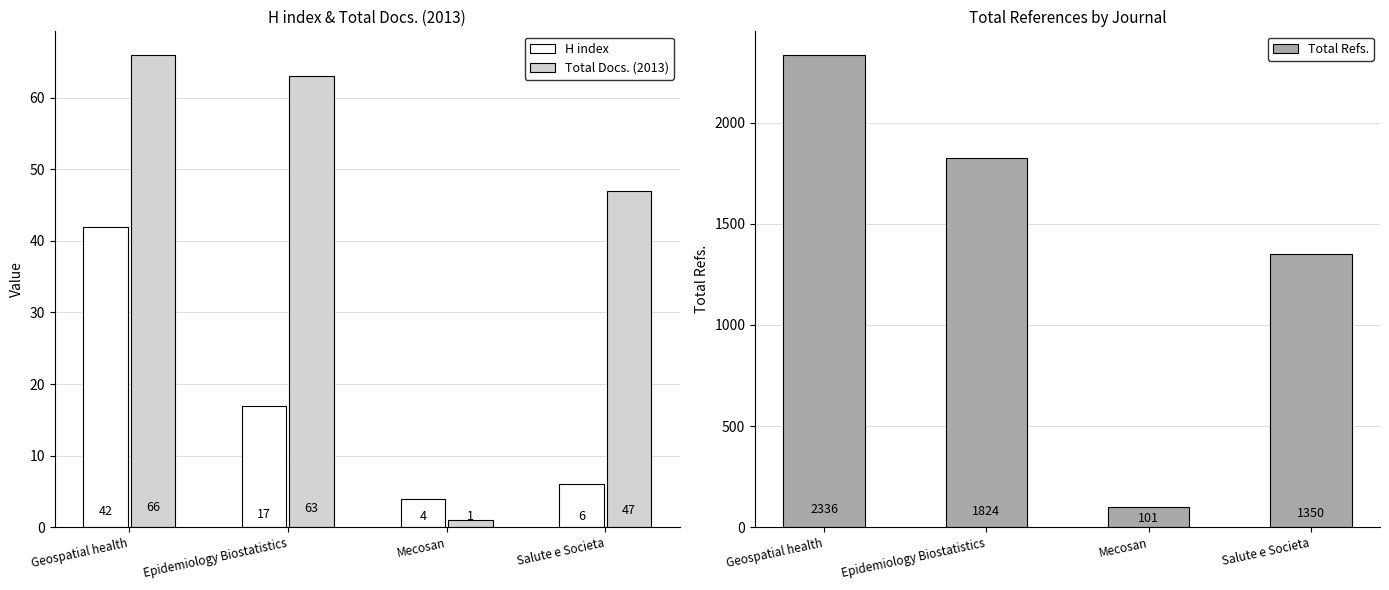

What is the sum of the Total Docs. (2013) values at Epidemiology Biostatistics and Geospatial health?

129